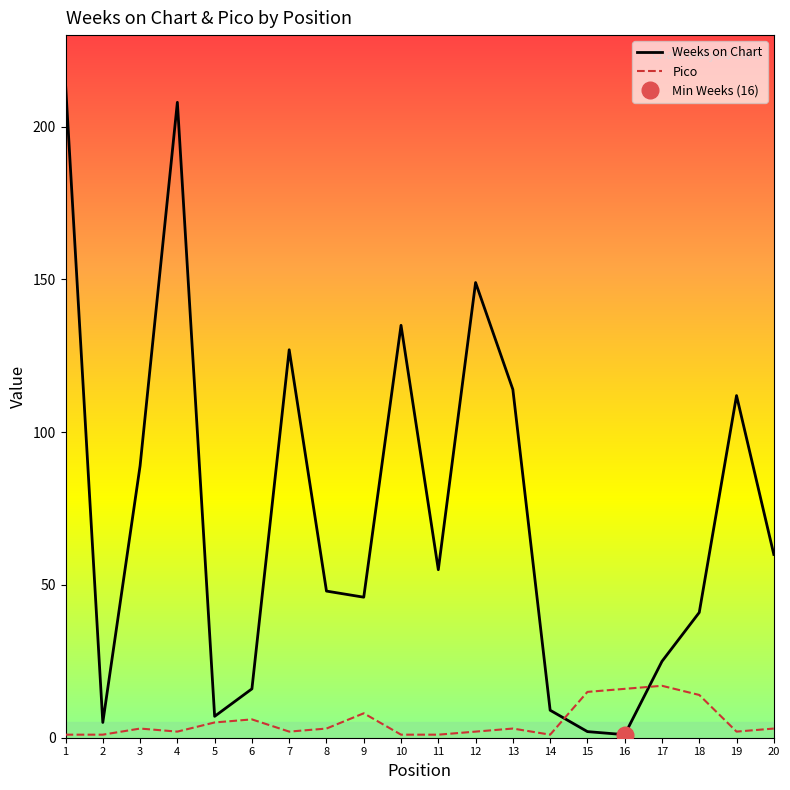

How many interior local peaks does the Weeks on Chart series have?

5